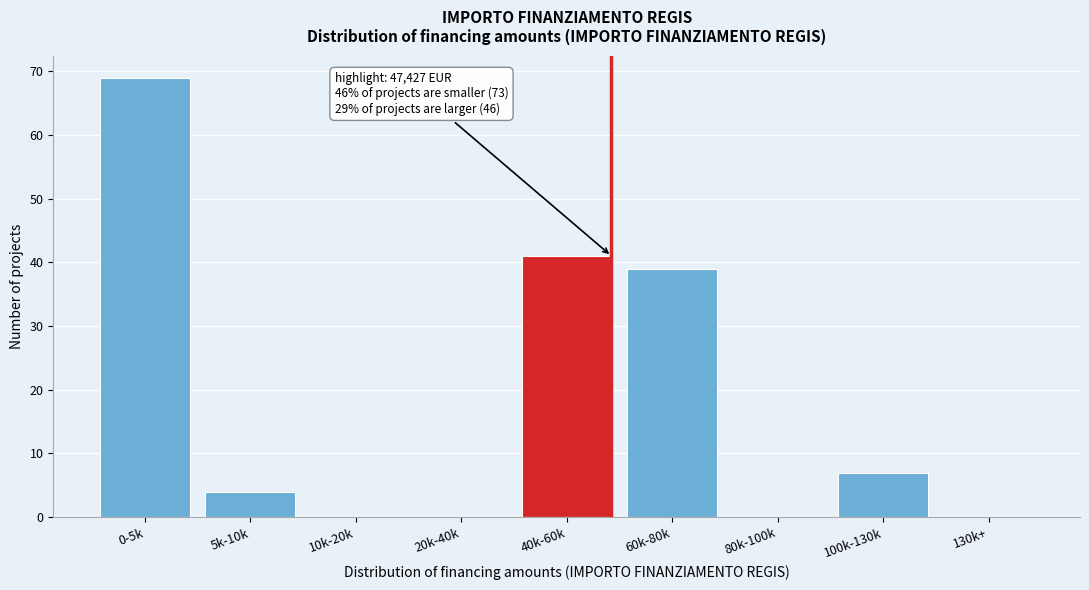

Reading right to left, transcribe all the data shown in this chart.

130k+=0	100k-130k=7	80k-100k=0	60k-80k=39	40k-60k=41	20k-40k=0	10k-20k=0	5k-10k=4	0-5k=69